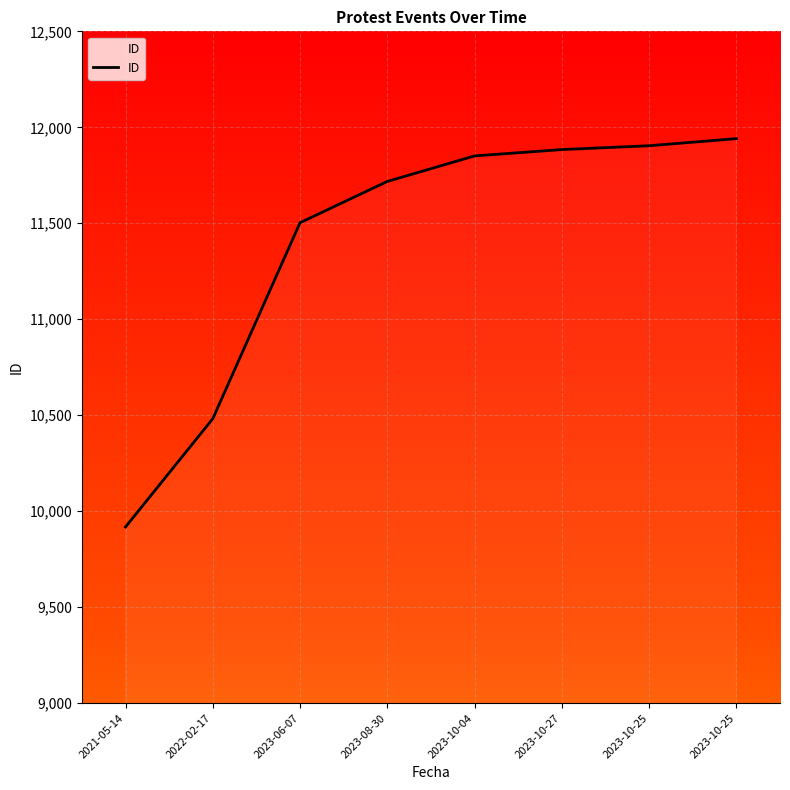

Count the number of data series in this chart.

1